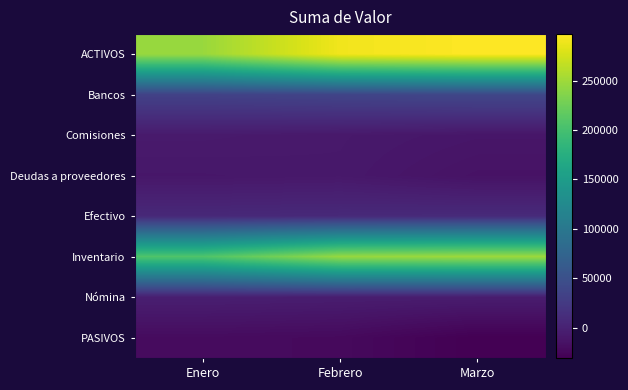

What is the spread (max minus min) of values at Febrero?

312600